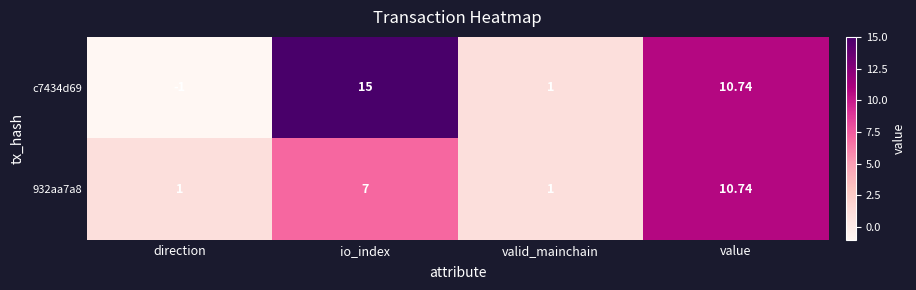

Where is c7434d69 nearest to the value 7?

value